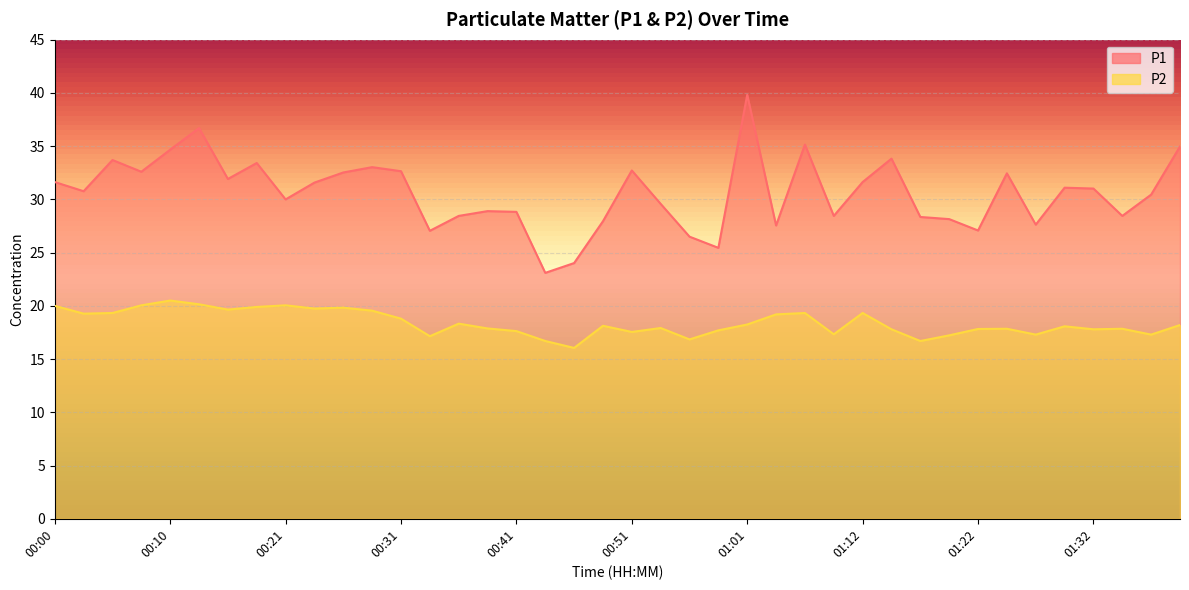

What value does the P2 series have at 00:10?

20.5